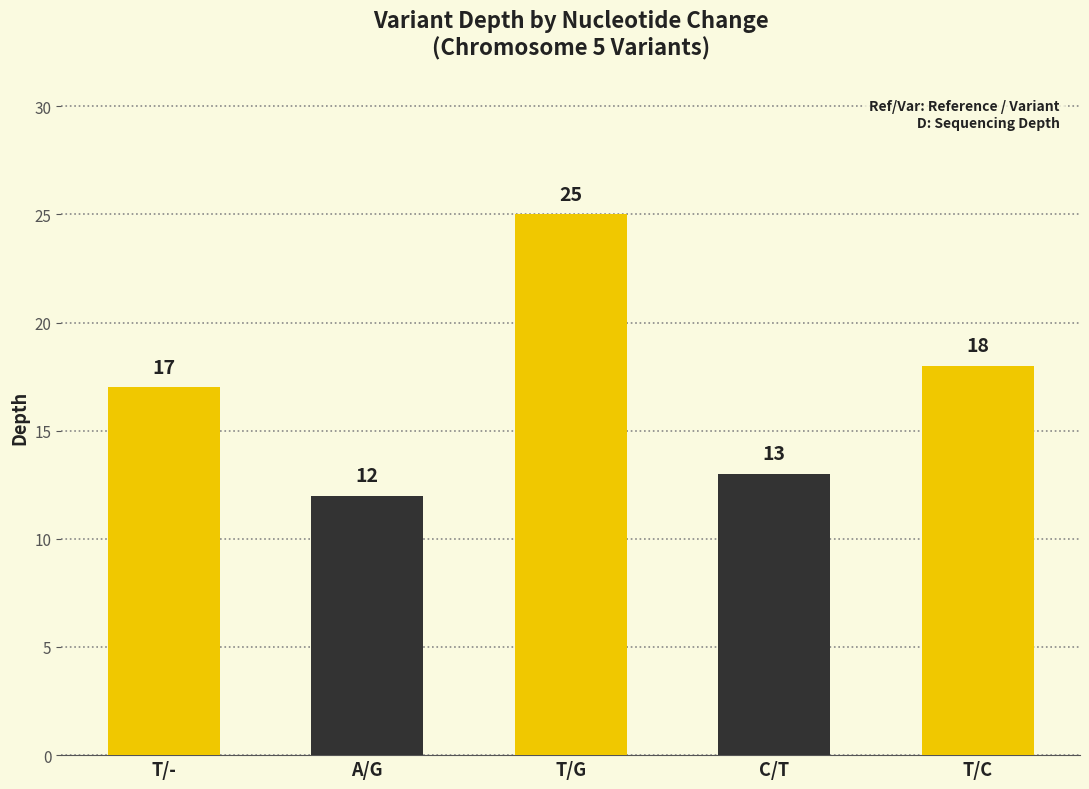

Is it true that the value at T/G is 25?

True